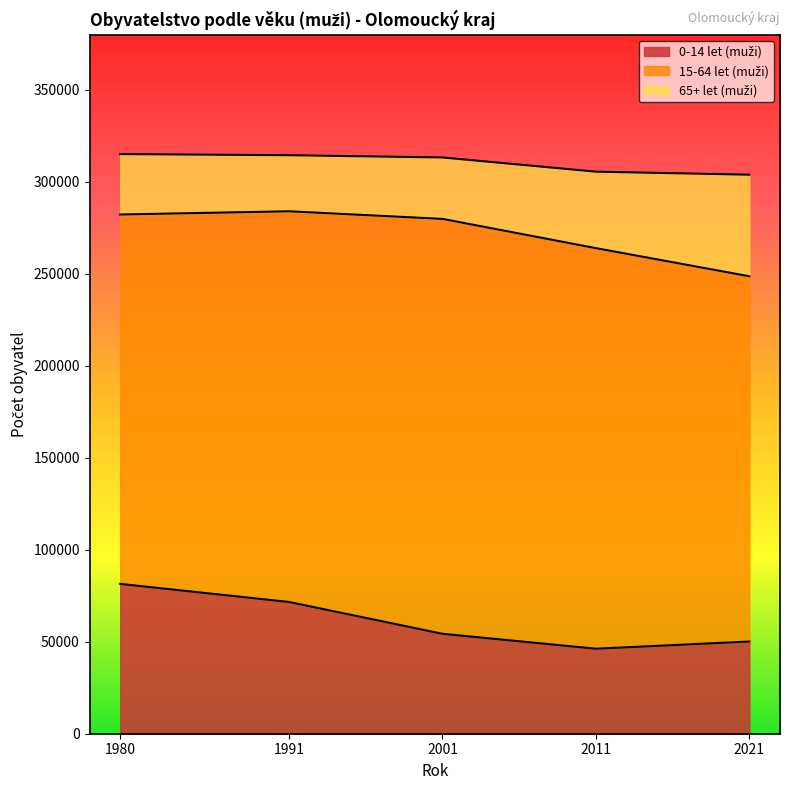

What is the total value across all series at 2021?

303895